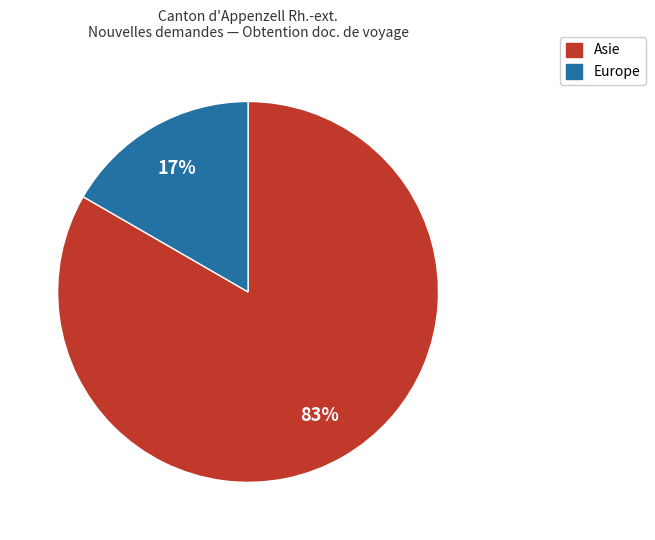

Which slice is the largest?

Asie